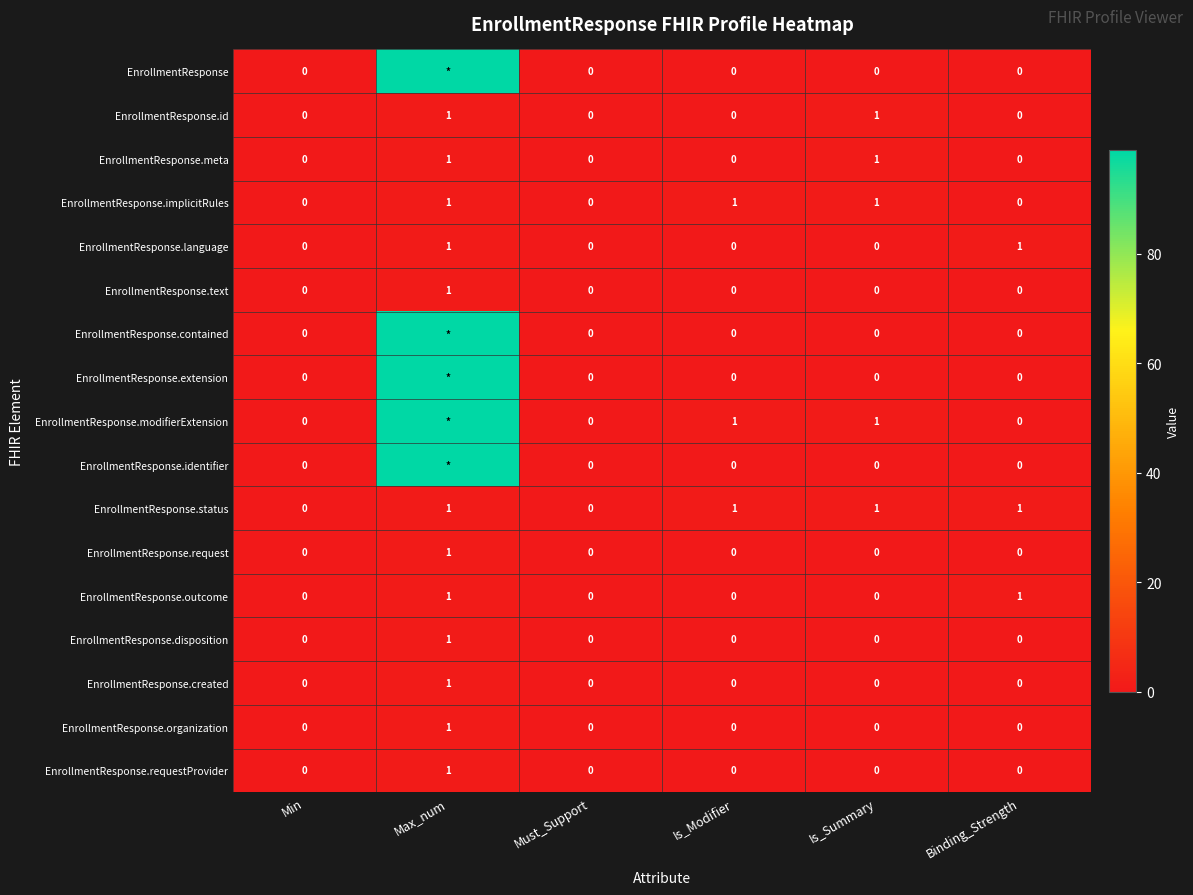

What is the sum of the EnrollmentResponse.text values at Max_num and Must_Support?

1